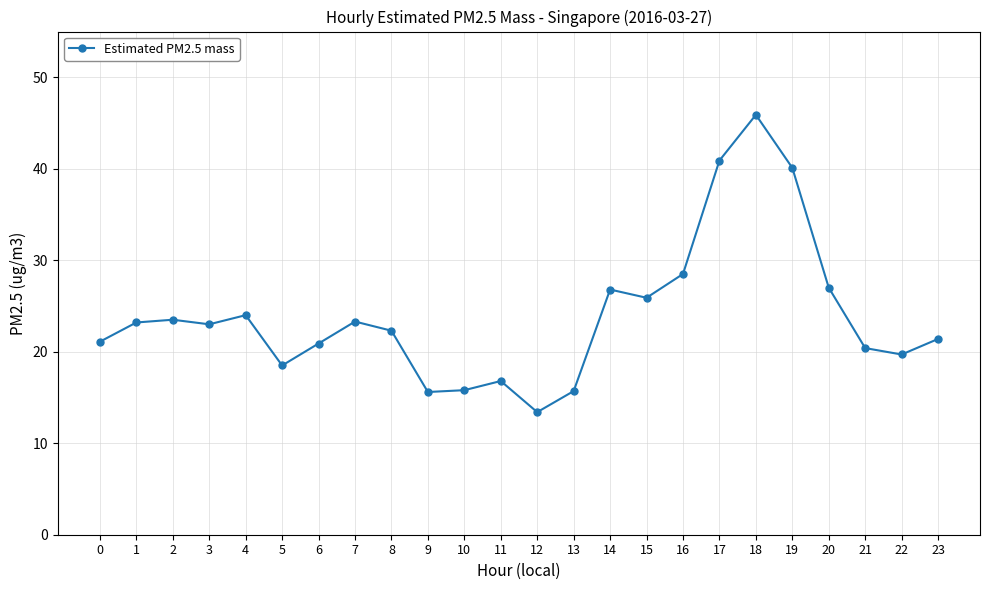

The chart shows a value of 15.7 at 13. True or false?

True